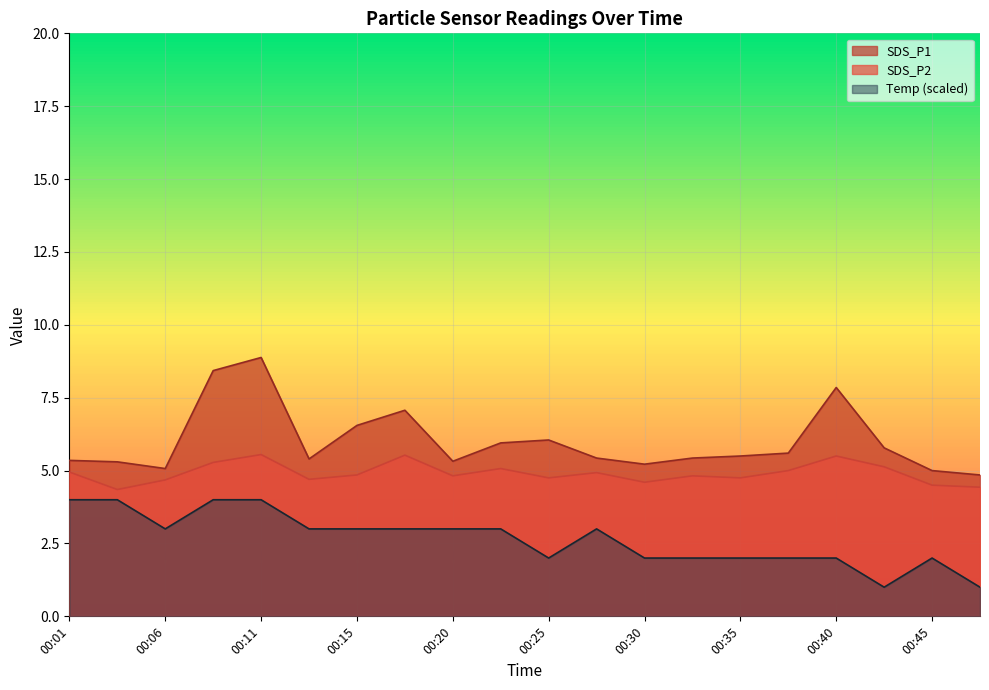

Where is the first local maximum for Temp?

00:28